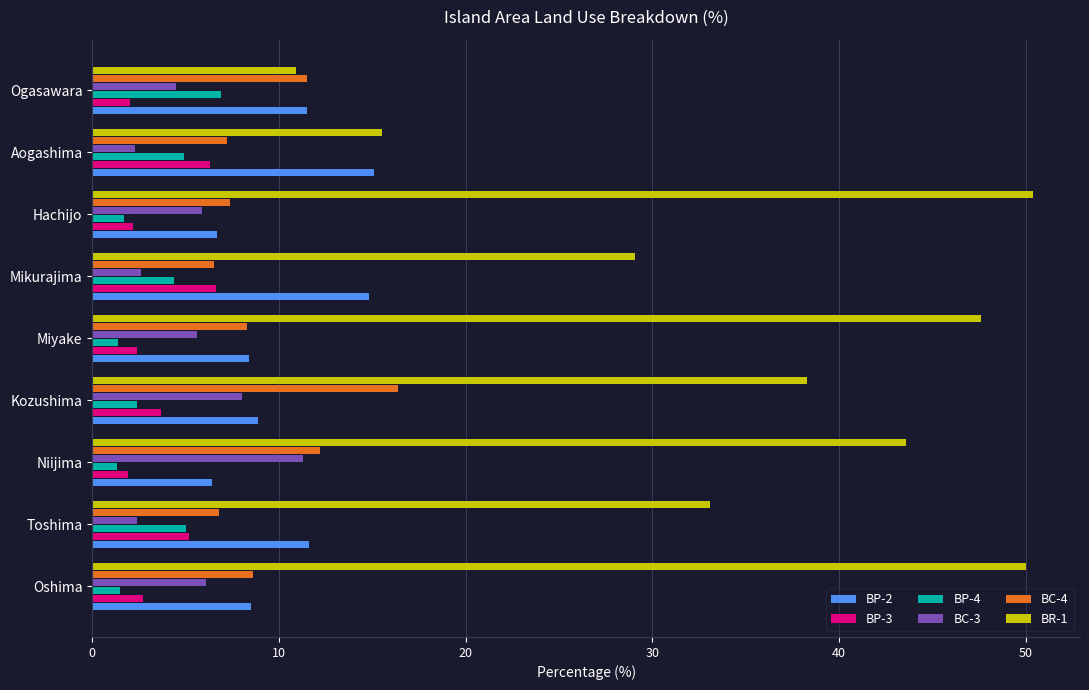

Which series has the largest range (max minus min)?

BR-1